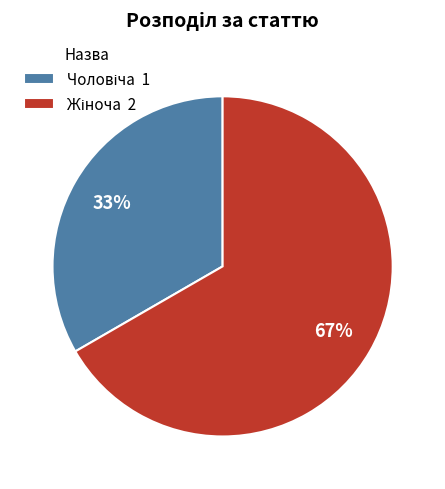

To the nearest percent, what is the average slice percentage?

50%